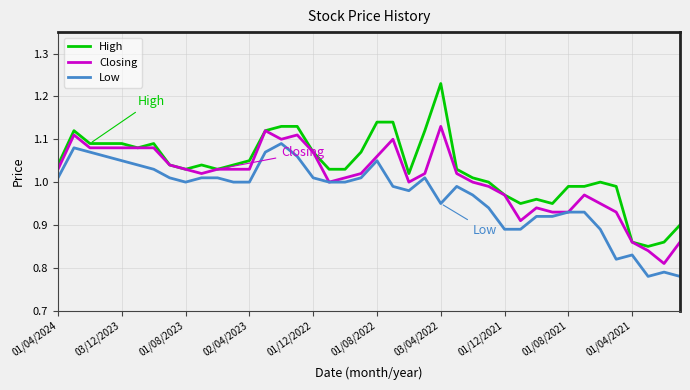

Rank the series by their average value, from highest to lowest.

High, Closing, Low